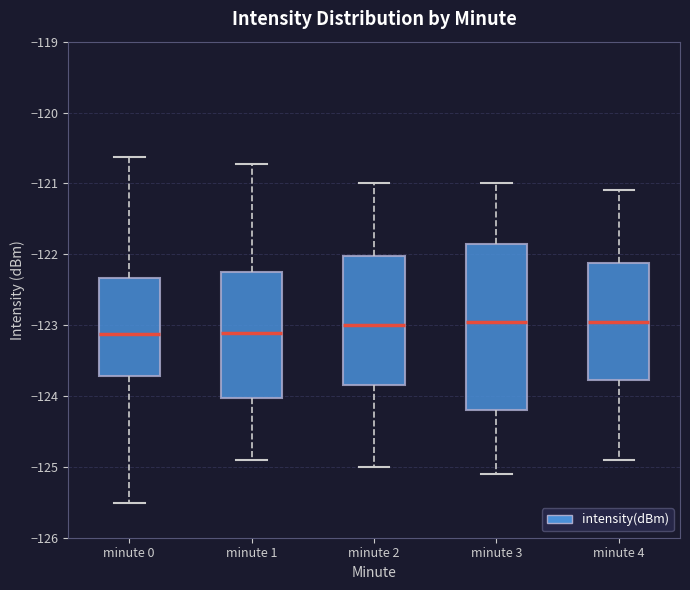

Where is the lower edge of the box for minute 1 on the y-axis? The values are not printed on the chart, so give them approximately, as read against the axis.

-124.0